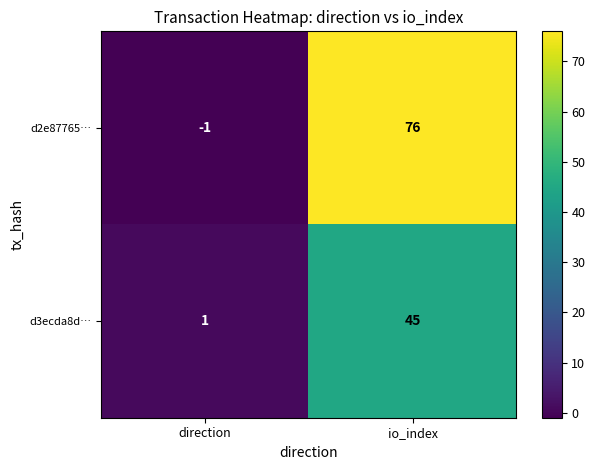

Is it true that d2e87765… equals 117 at io_index?

False